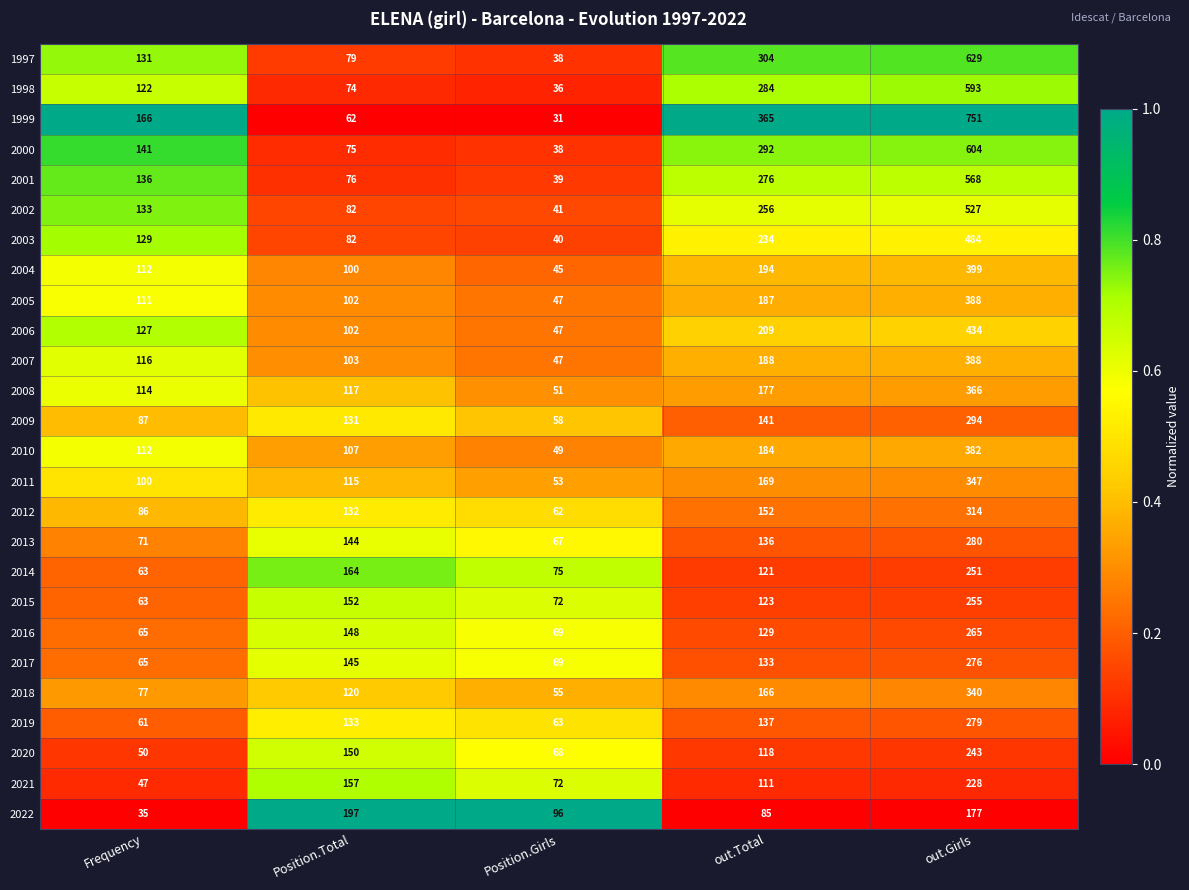

Which label corresponds to the largest value in the chart?

out.Girls